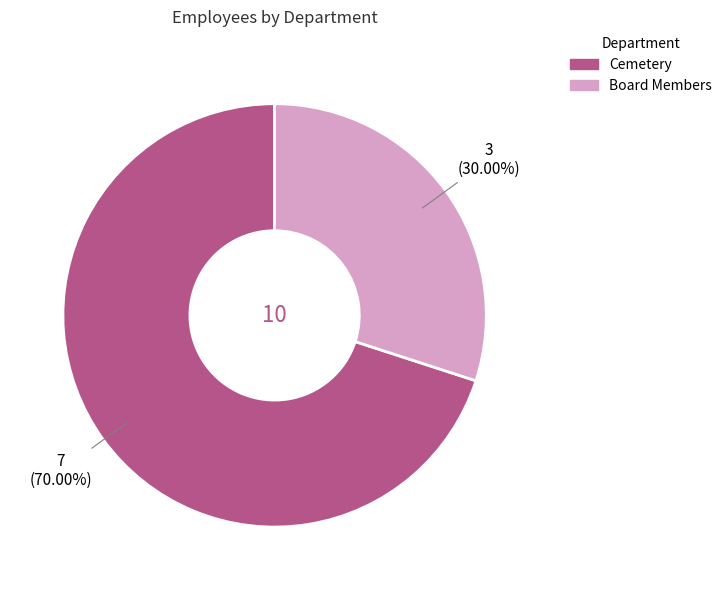

Approximately how many times larger is the value at Board Members compared to Cemetery?

0.4